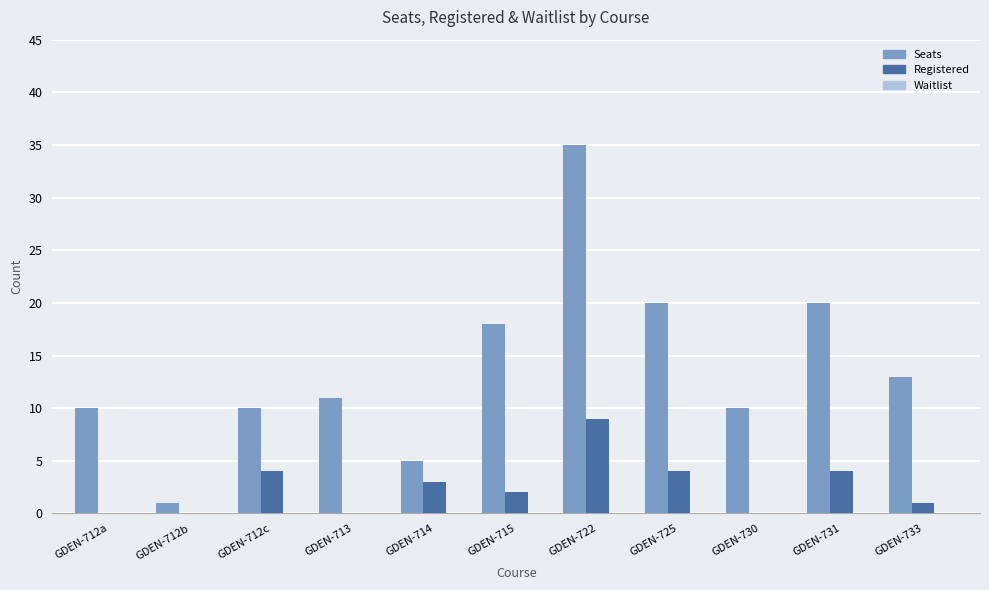

What is the maximum value shown in the chart?

35